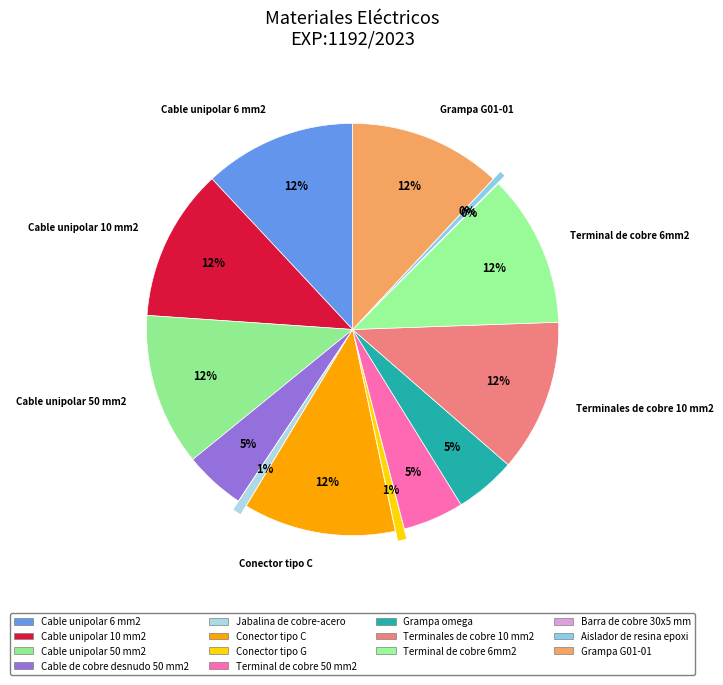

Count the number of slices in the pie.

14